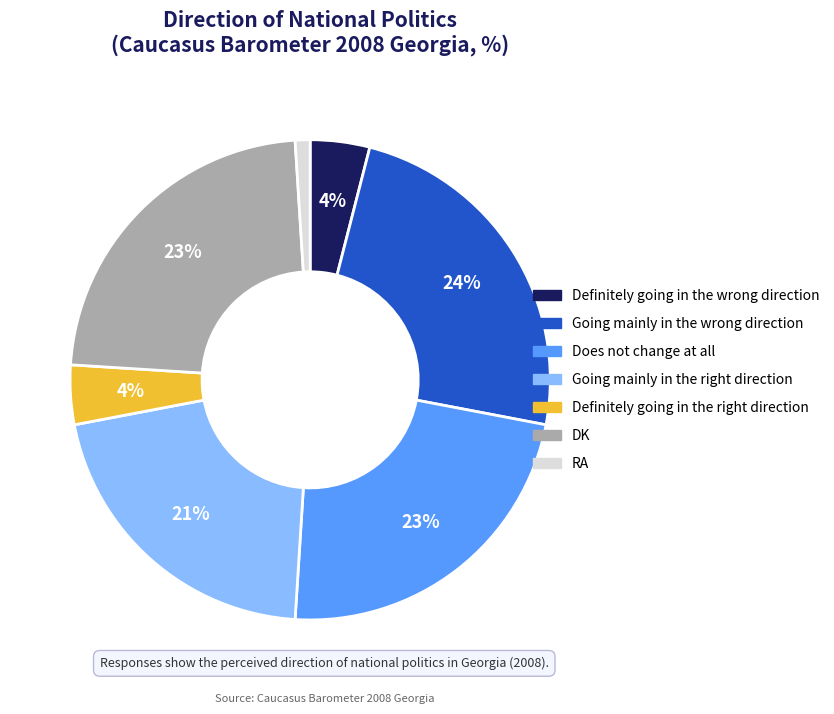

What is the largest slice in the pie chart?

Going mainly in the wrong direction